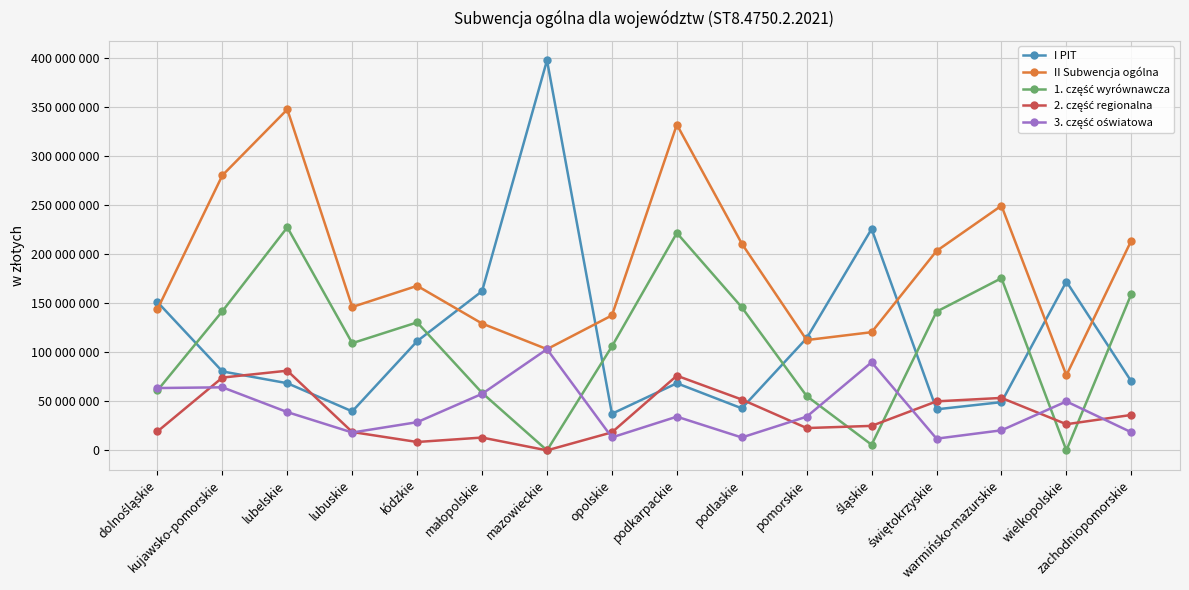

Which series has the largest total across all categories?

II Subwencja ogólna